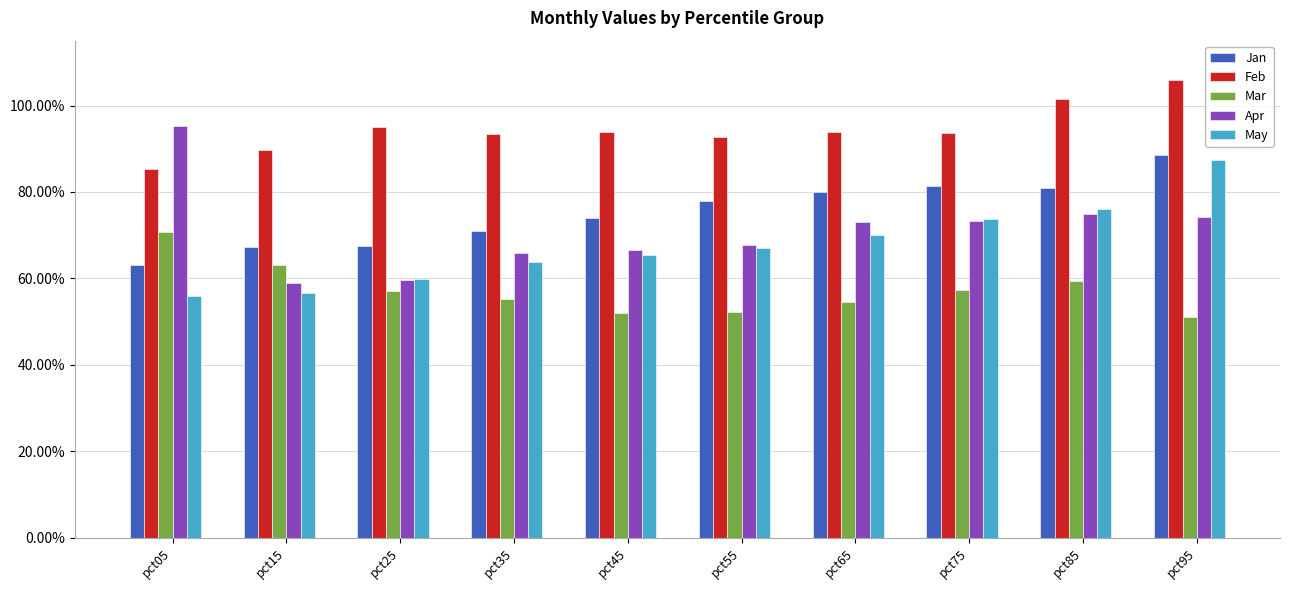

What is the total value across all series at pct05?

3.7